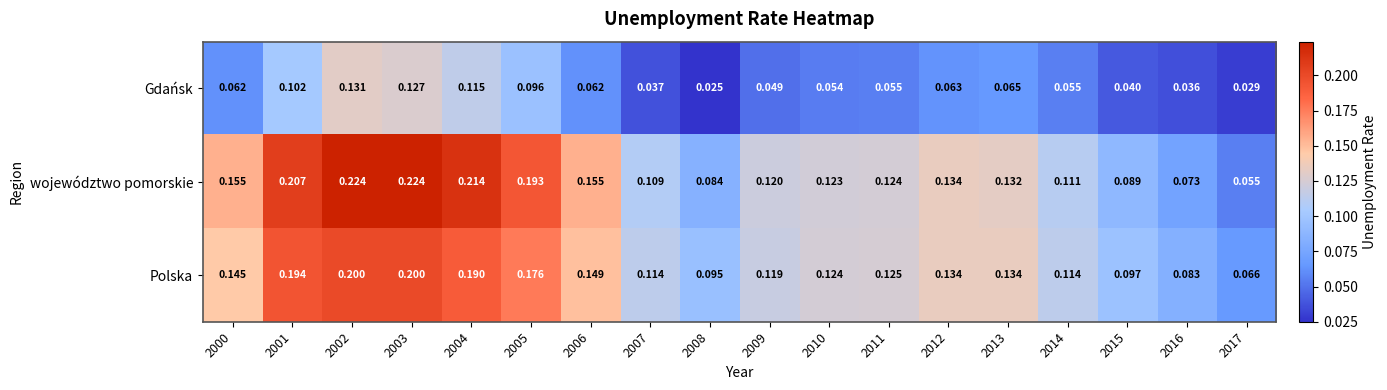

Rank the series at 2011 from lowest to highest value.

Gdańsk, województwo pomorskie, Polska